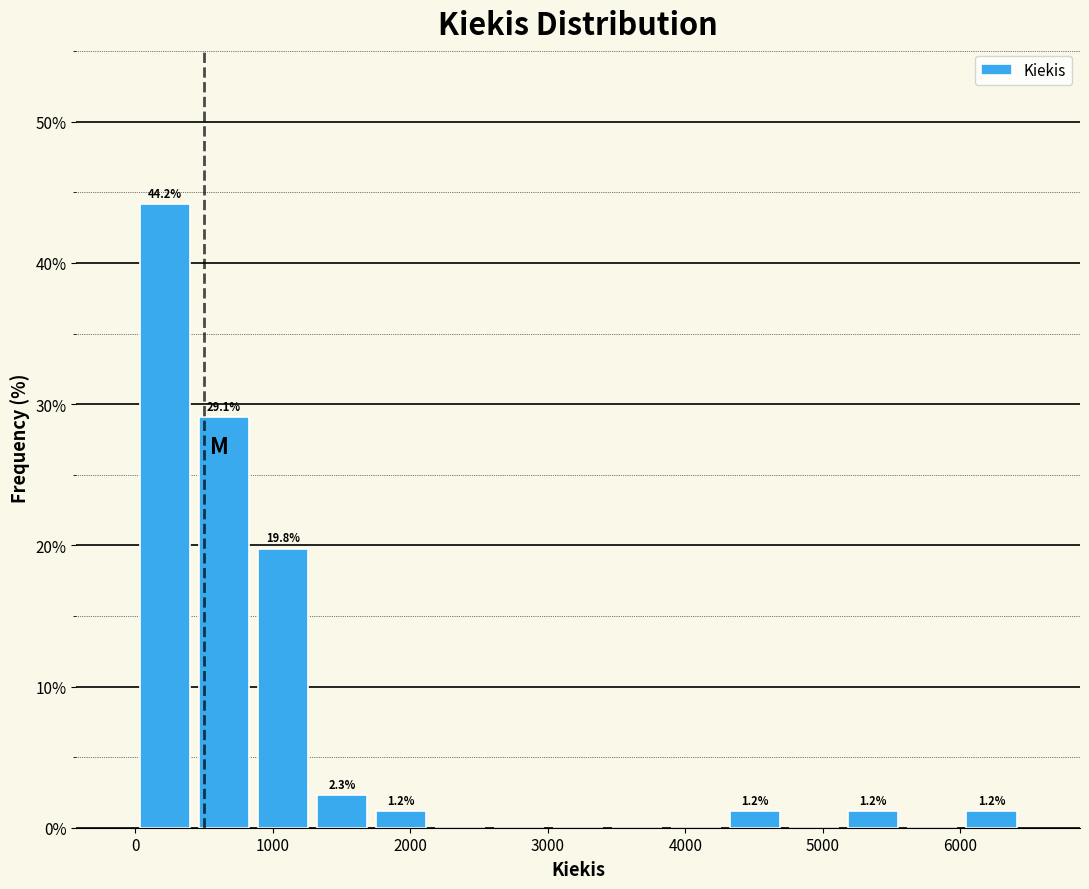

Over which range of the x-axis is the bar tallest?

0 to 400